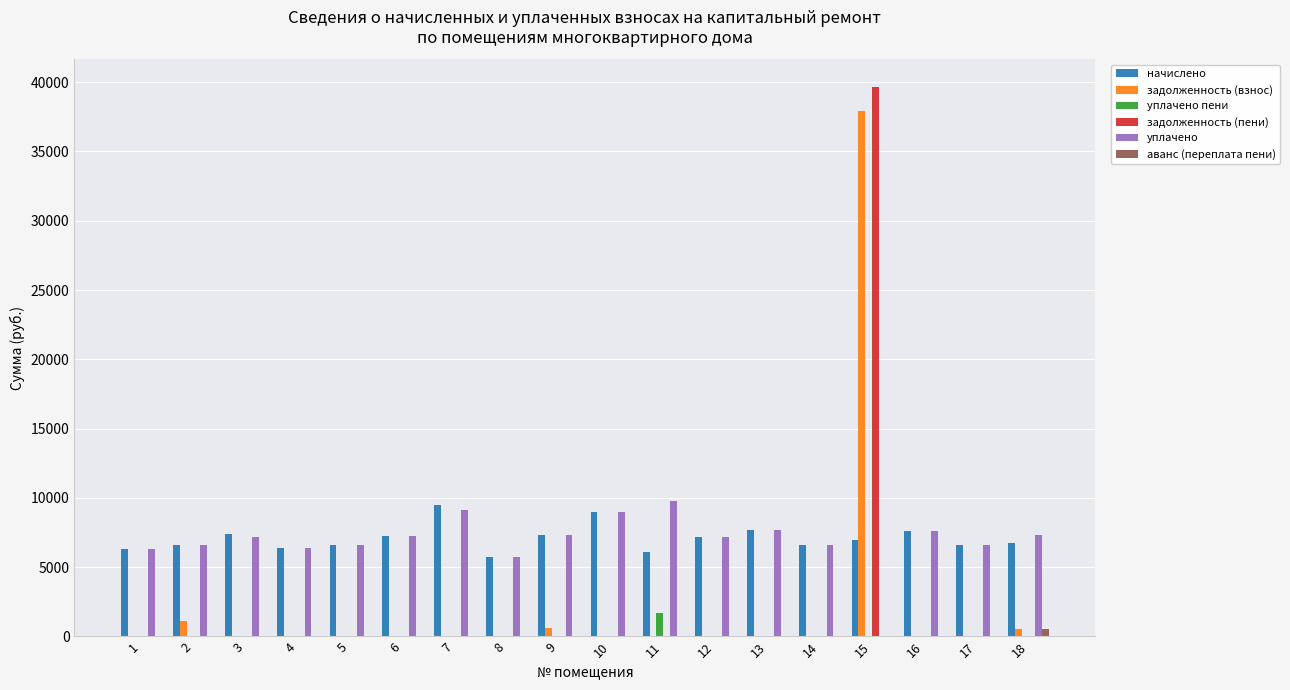

What is the sum of the начислено values at 4 and 10?

15375.4